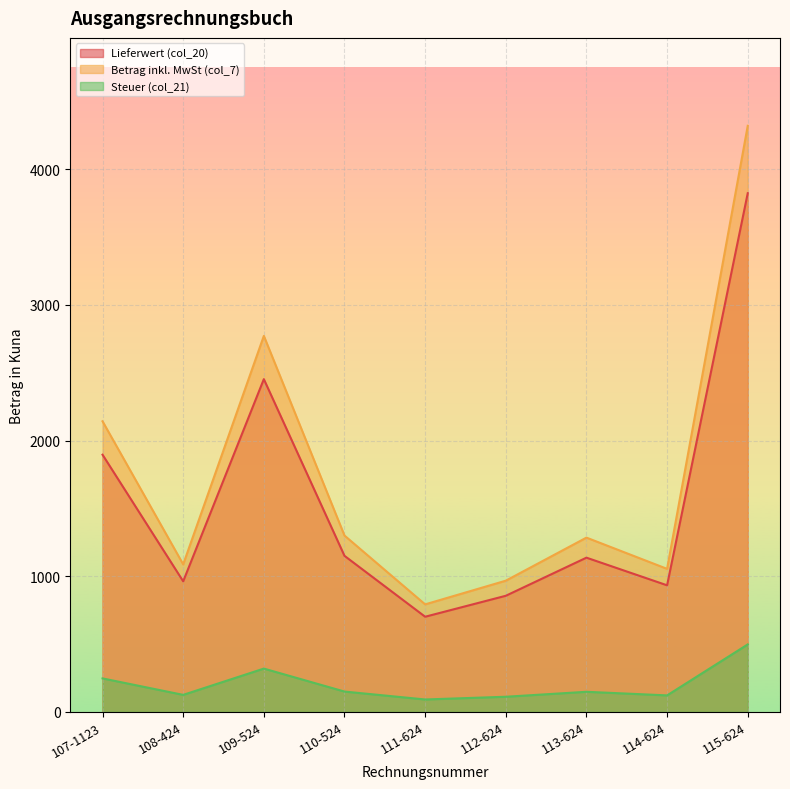

What is the sum of all Steuer (col_21) values?

1808.1